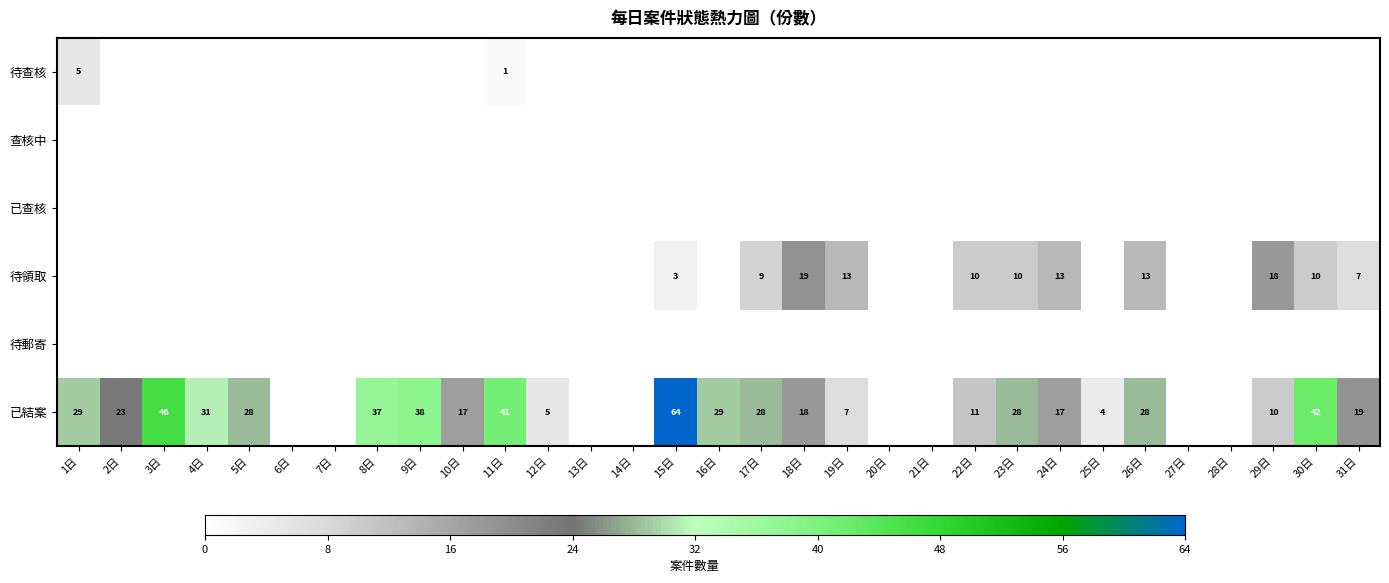

True or false: 待領取 has a value of 13 at 26日.

True